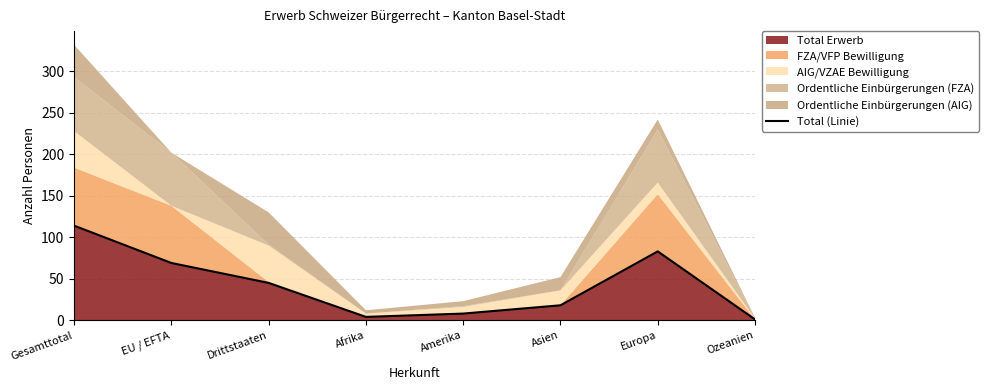

Where does the data first go above 45?

Gesamttotal